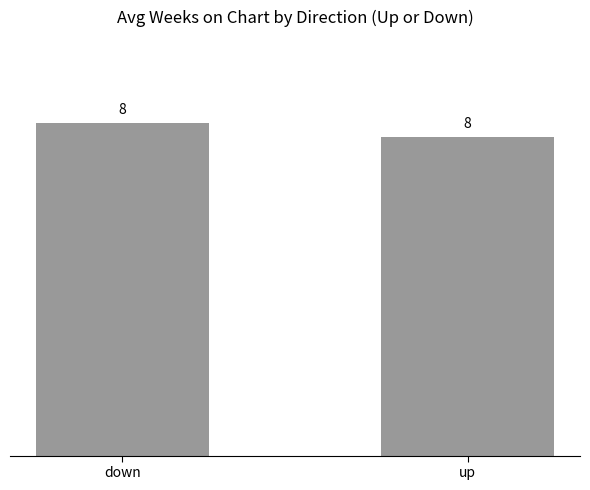

Reading right to left, list all the values displayed in this chart.

up=7.9	down=8.2